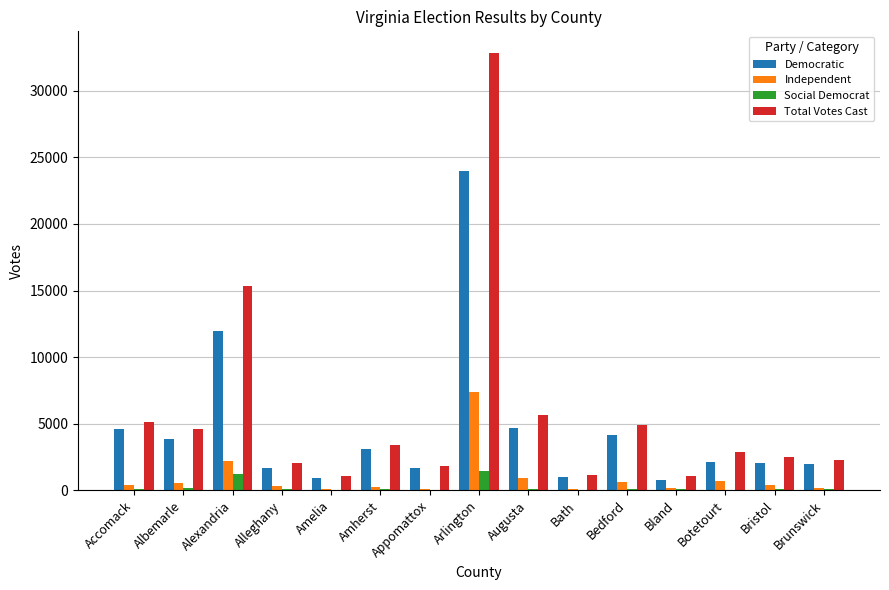

At which category is the sum across all series the highest?

Arlington